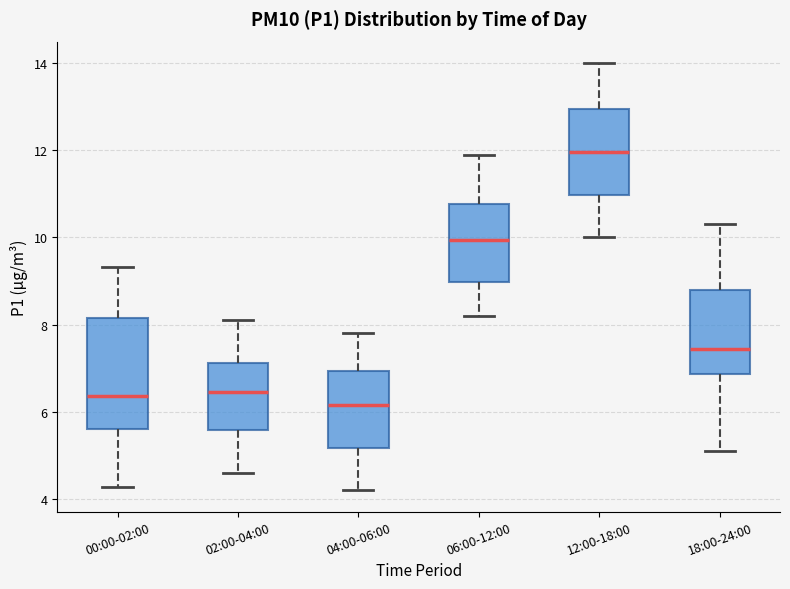

Which box is the tallest, from its lower edge to its upper edge?

00:00-02:00